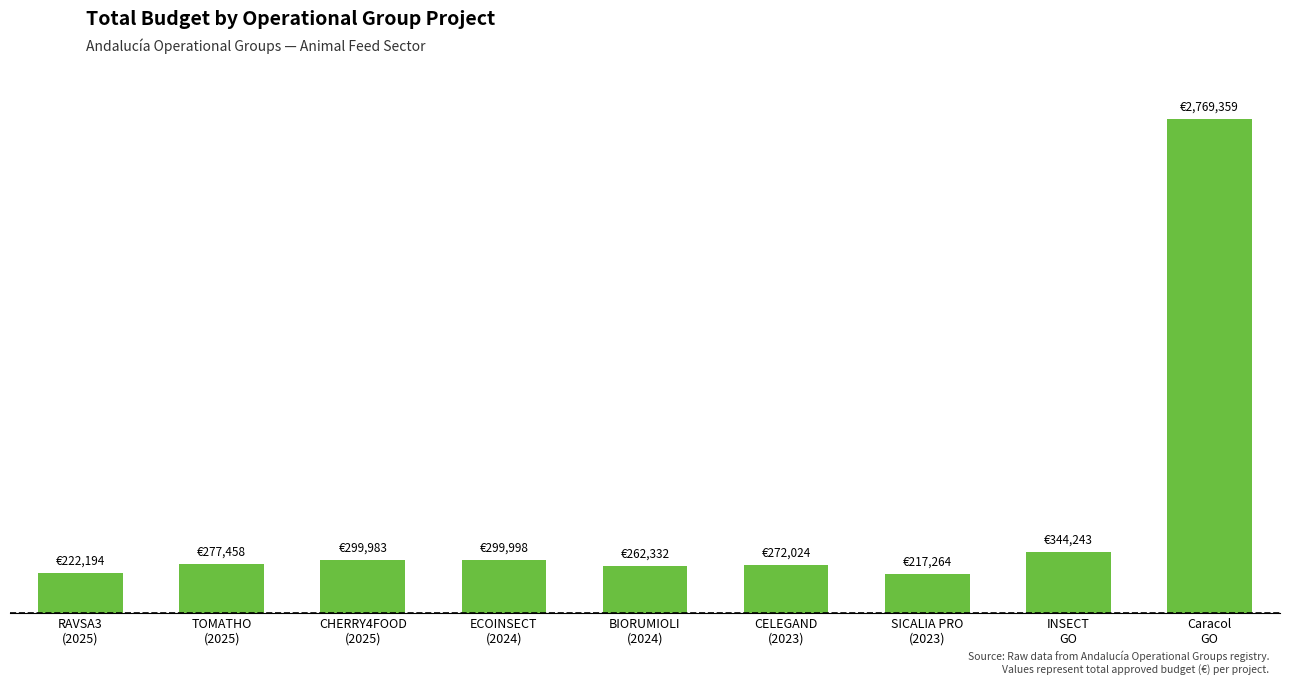

Rank the categories by value from highest to lowest.

Caracol
GO, INSECT
GO, ECOINSECT
(2024), CHERRY4FOOD
(2025), TOMATHO
(2025), CELEGAND
(2023), BIORUMIOLI
(2024), RAVSA3
(2025), SICALIA PRO
(2023)